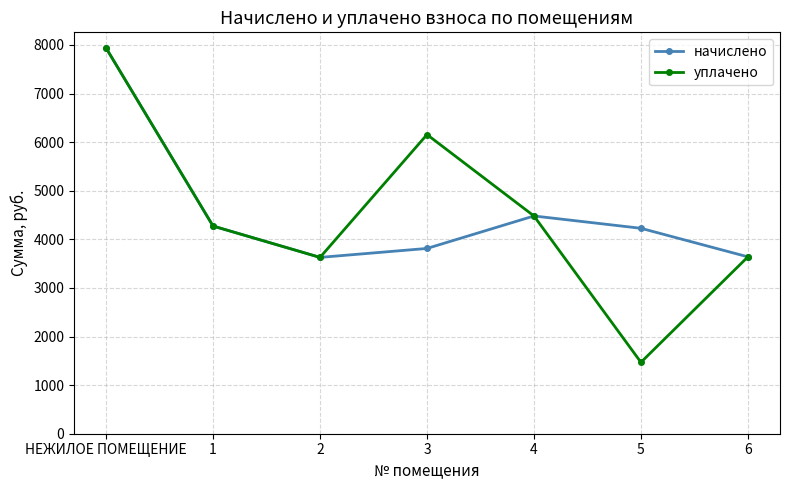

What is the approximate value of начислено at НЕЖИЛОЕ ПОМЕЩЕНИЕ?

7937.3